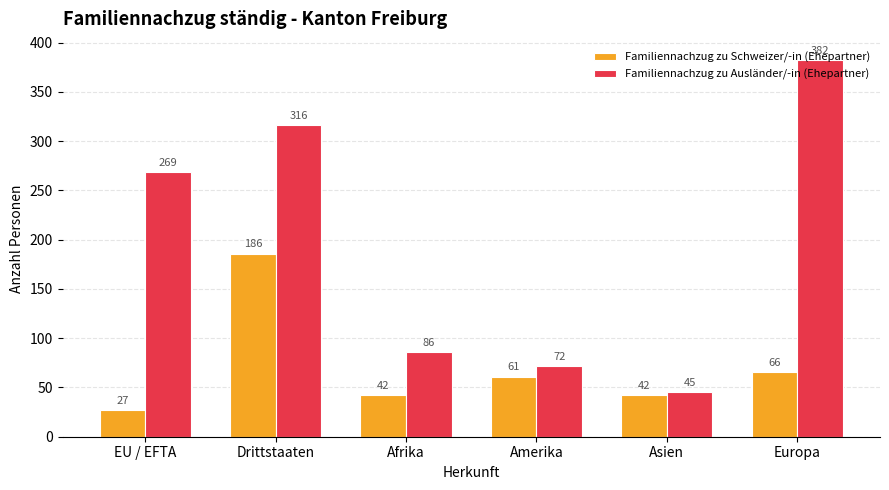

Where is Familiennachzug zu Ausländer/-in (Ehepartner) nearest to the value 213?

EU / EFTA